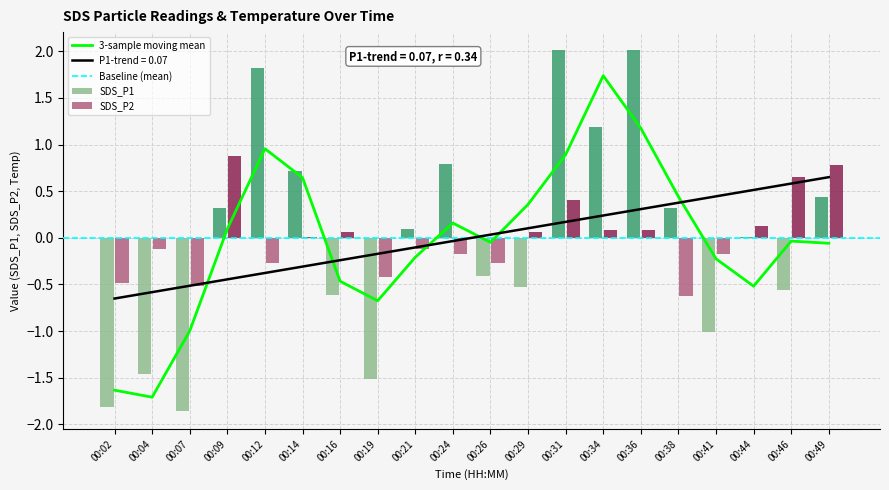

At which label is Temp closest to 0?

00:26